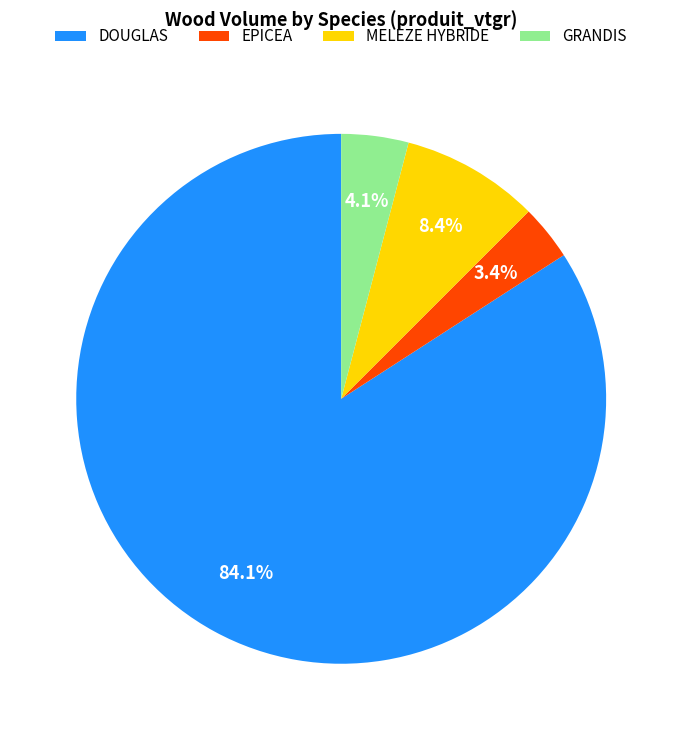

To the nearest percent, what is the difference between the largest and smallest slice percentages?

81%